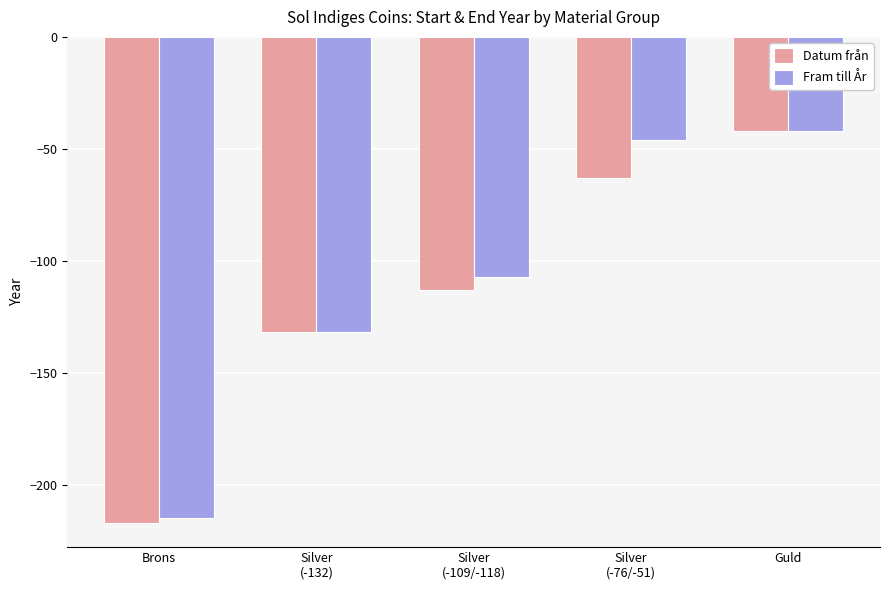

At which label does Fram till År first exceed -107?

Silver
(-76/-51)